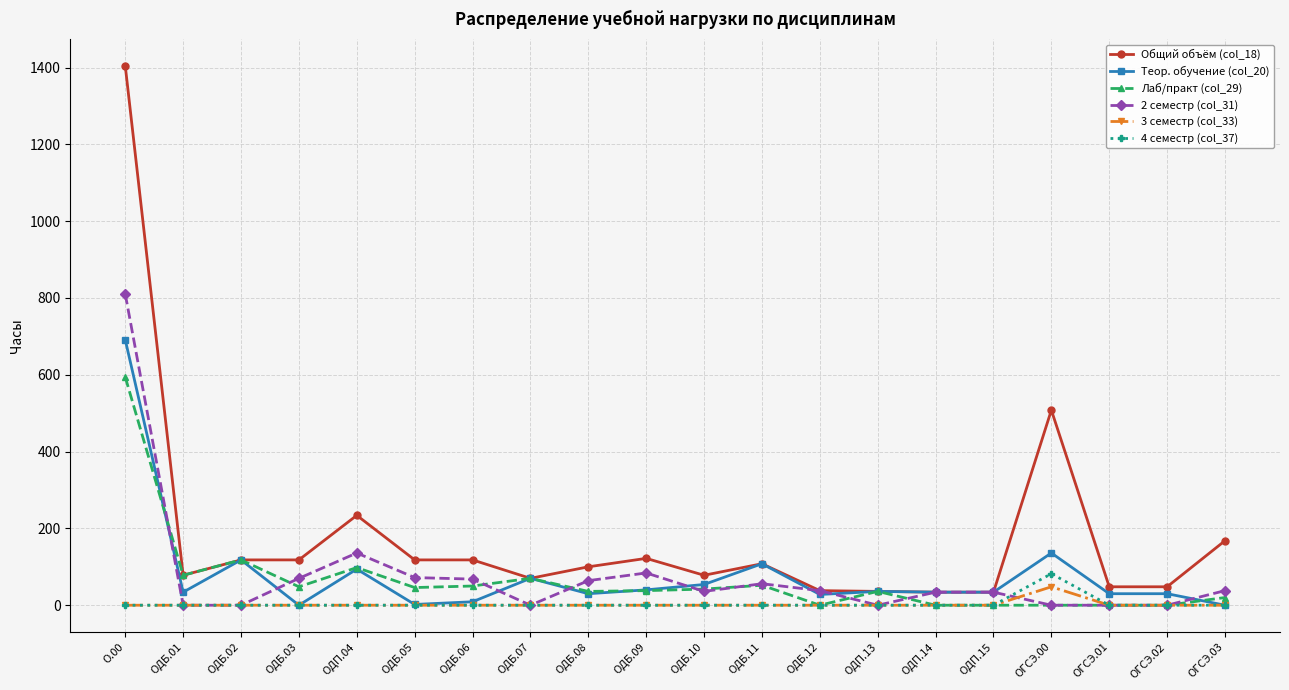

What is the greatest value displayed?

1404